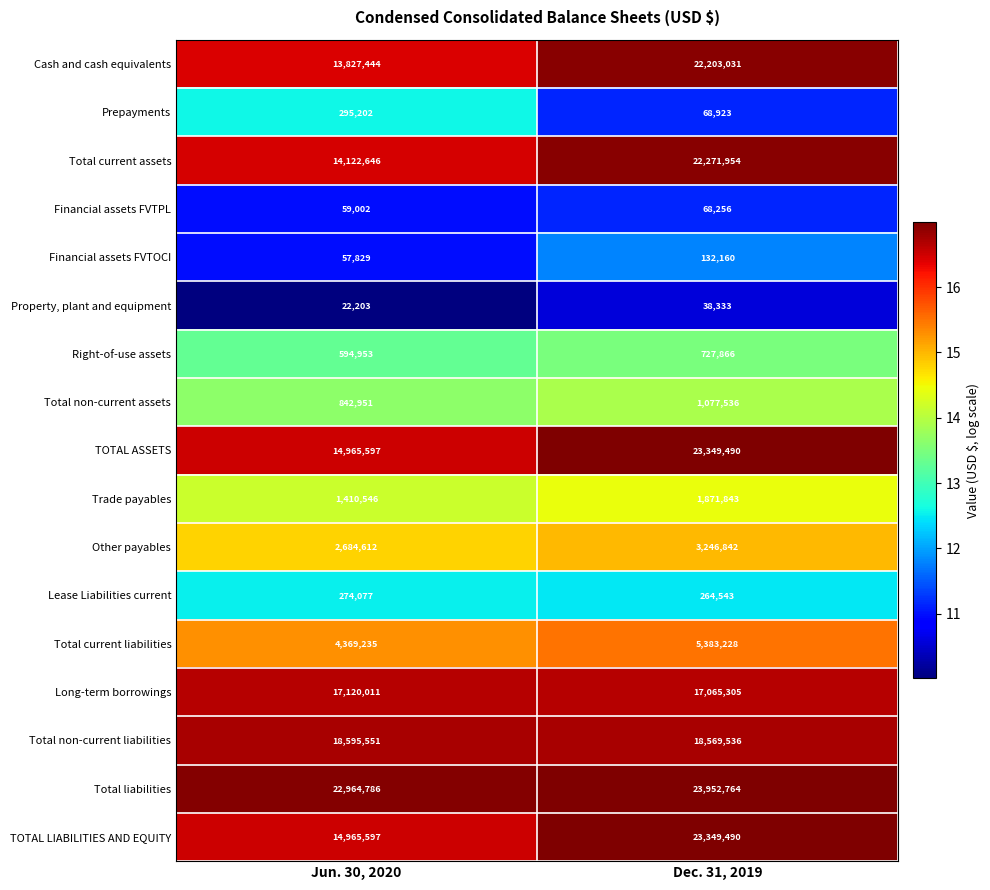

How many data points does each series have?

2